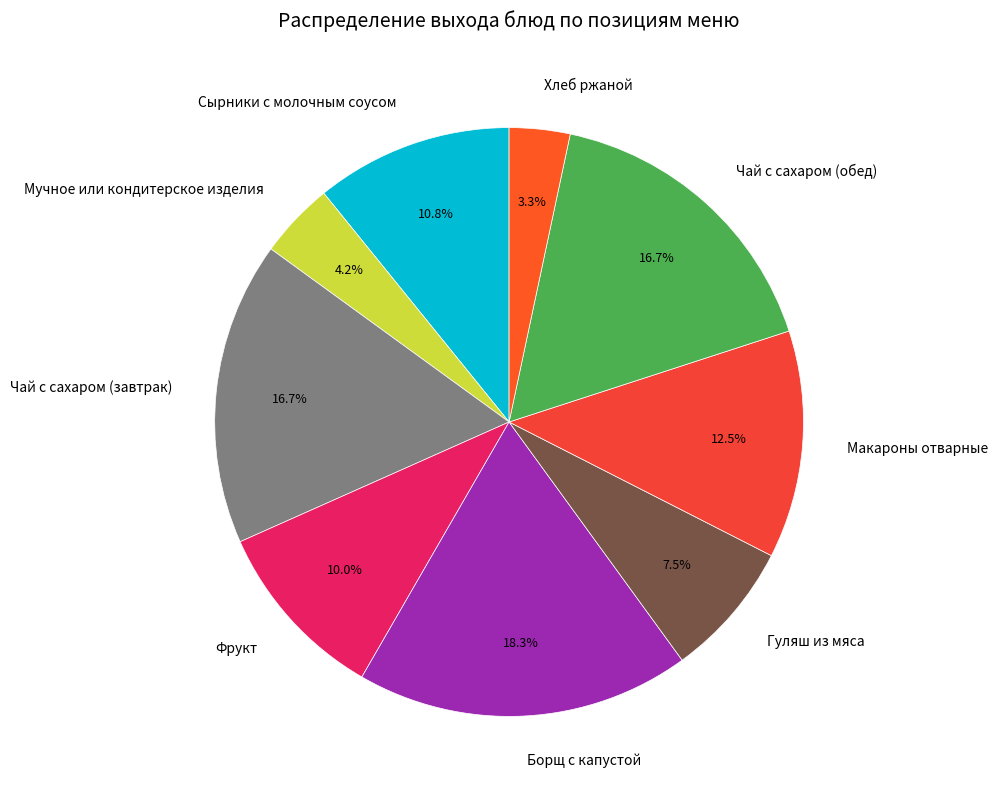

Is there a majority slice in this chart?

No